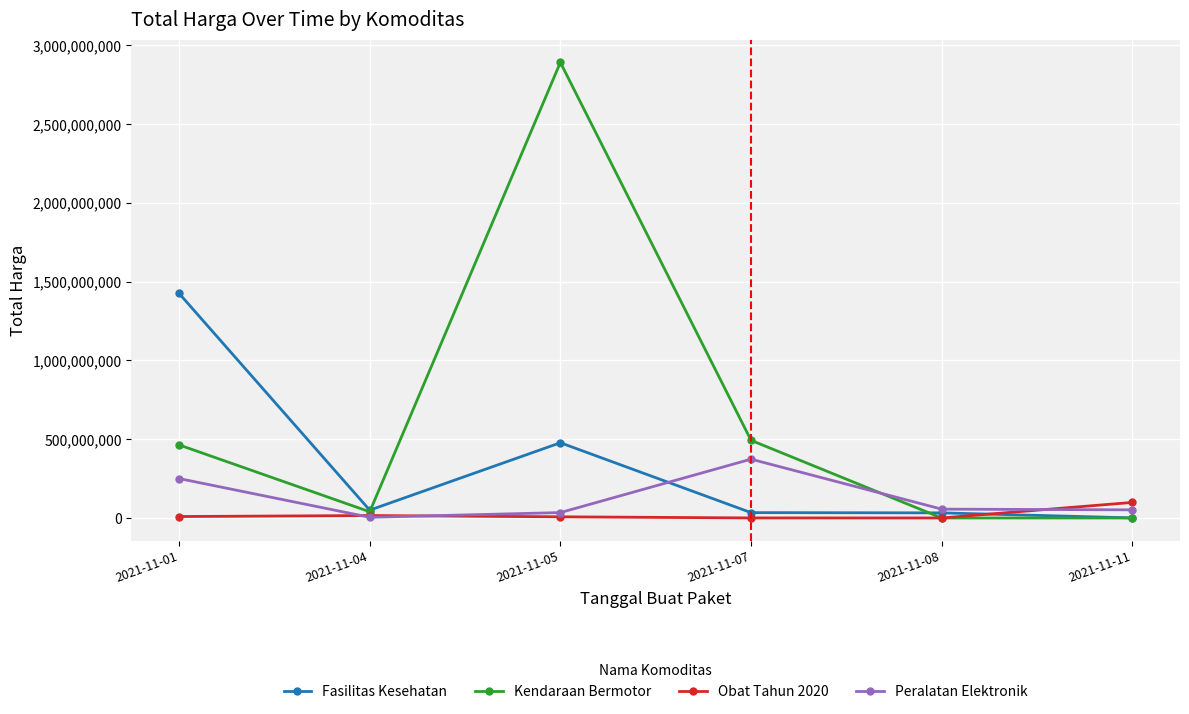

Which series has the largest range (max minus min)?

Kendaraan Bermotor